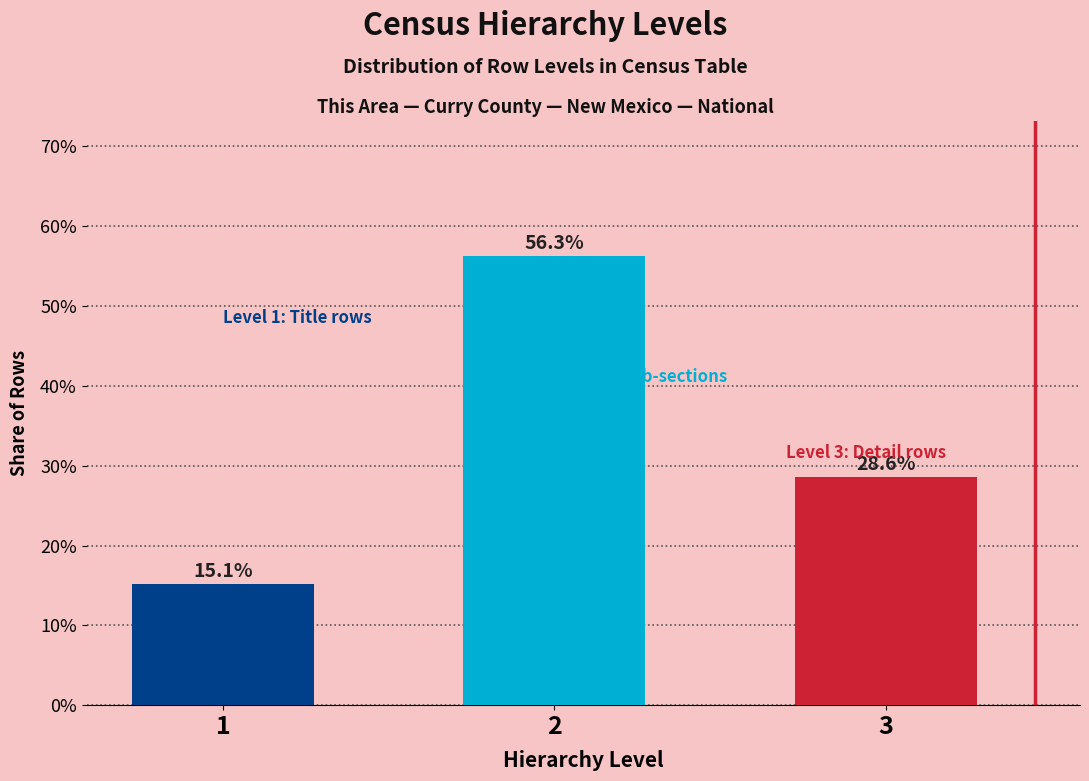

Reading left to right, transcribe all the data shown in this chart.

1=15.1	2=56.3	3=28.6